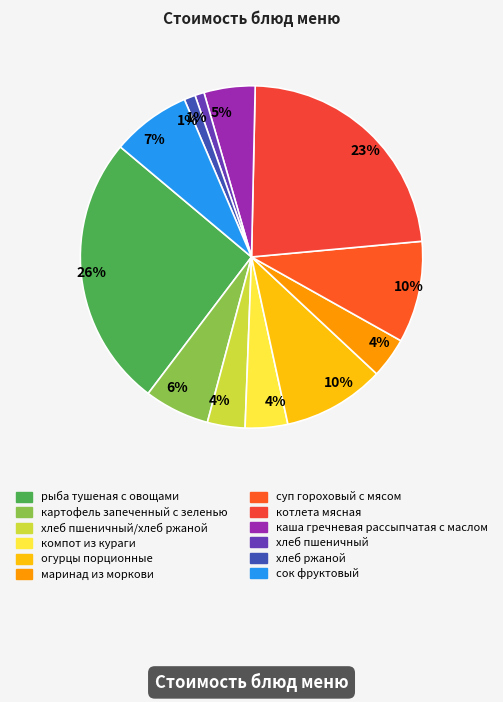

Which slice is the smallest?

хлеб пшеничный